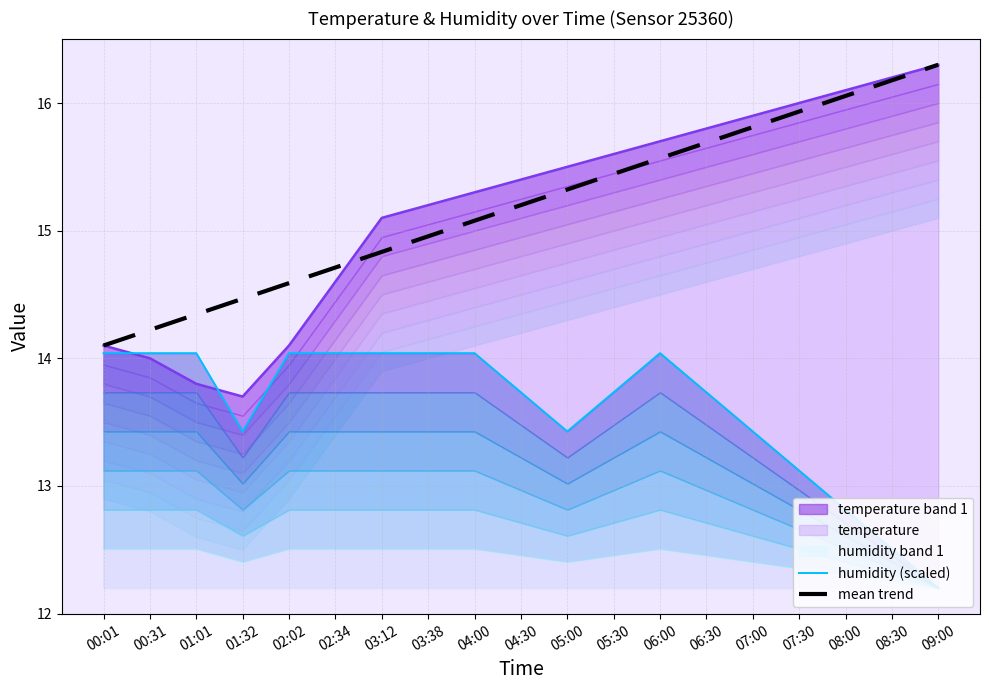

Between 04:30 and 05:00, which is larger?

04:30